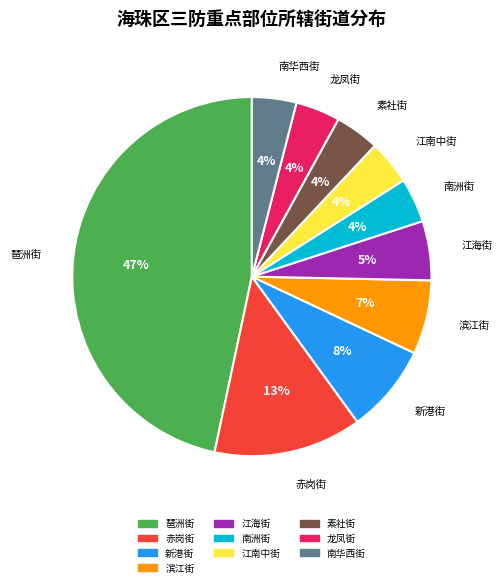

Is there any slice that represents more than half of the pie?

No